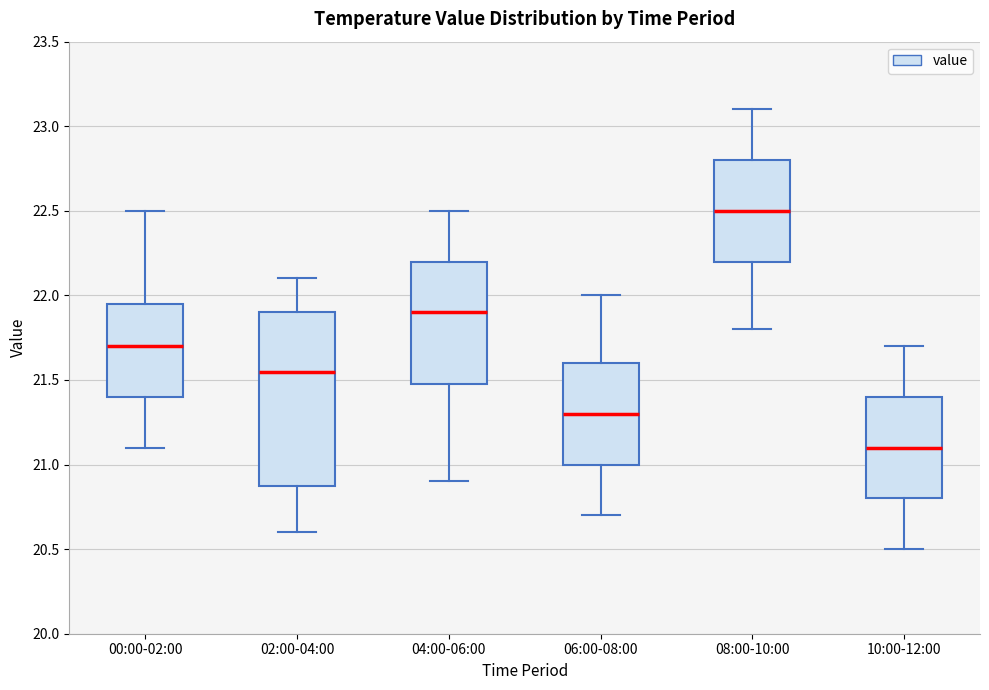

Reading left to right, transcribe this box plot: for each box, give where its median line is, the range the box spans, and where its two whiskers end, as read against the y-axis. The values are not printed on the chart, so give them approximately, as read against the axis.

00:00-02:00: median 21.70, box 21.40 to 21.95, whiskers 21.10 to 22.50
02:00-04:00: median 21.55, box 20.90 to 21.90, whiskers 20.60 to 22.10
04:00-06:00: median 21.90, box 21.50 to 22.20, whiskers 20.90 to 22.50
06:00-08:00: median 21.30, box 21.00 to 21.60, whiskers 20.70 to 22.00
08:00-10:00: median 22.50, box 22.20 to 22.80, whiskers 21.80 to 23.10
10:00-12:00: median 21.10, box 20.80 to 21.40, whiskers 20.50 to 21.70